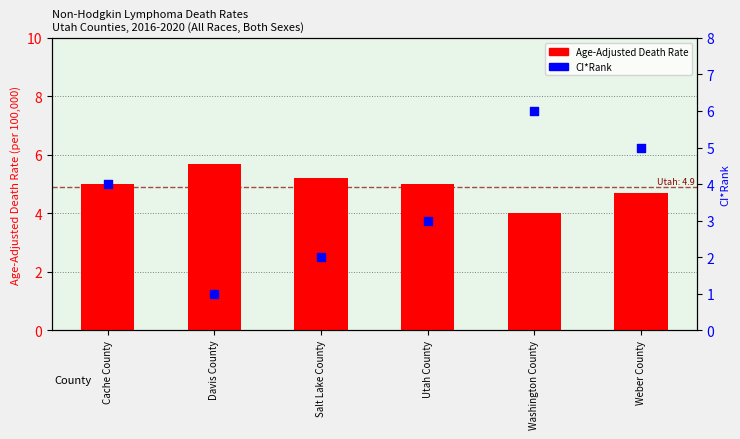

Which series has the largest total across all categories?

Age-Adjusted Death Rate